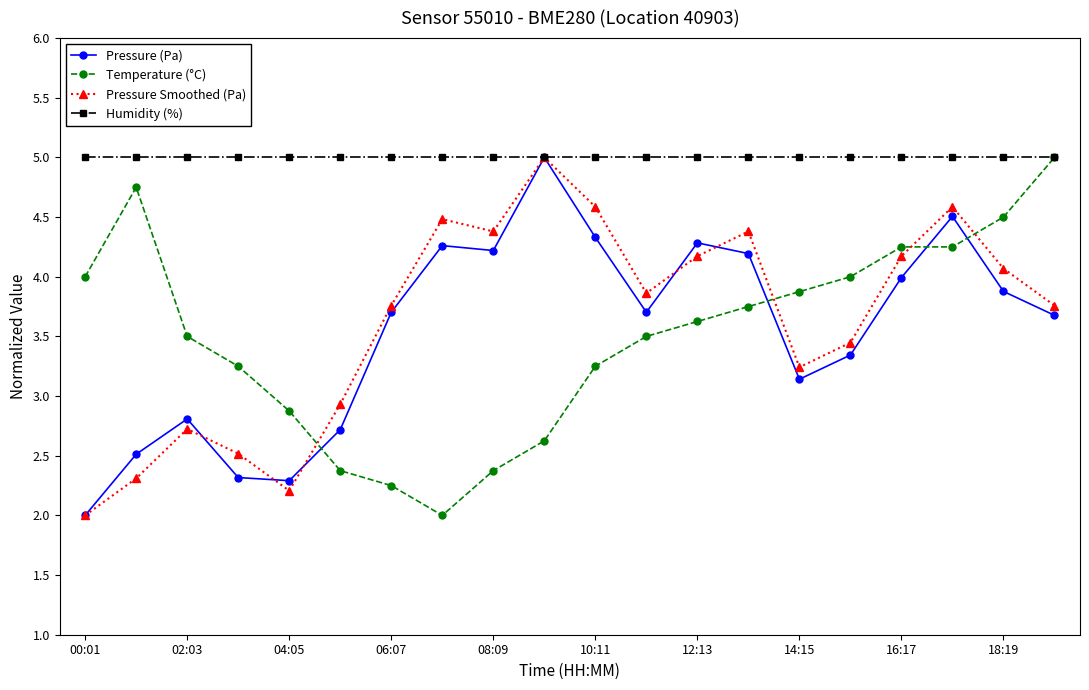

What is the maximum value for Temperature (°C)?

5.0